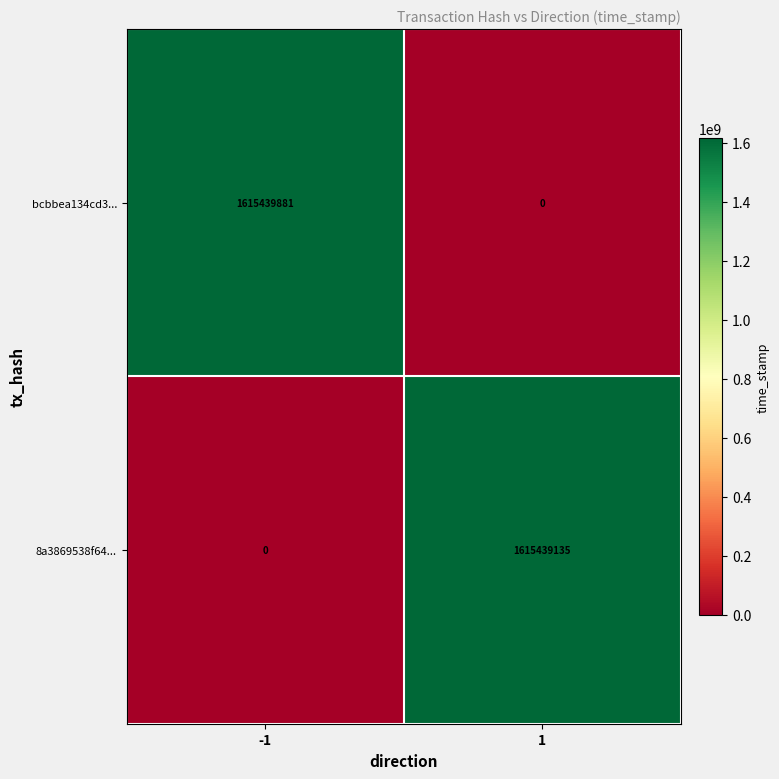

Reading left to right, transcribe all the data shown in this chart.

bcbbea134cd3...: -1=1615439881	1=0
8a3869538f64...: -1=0	1=1615439135